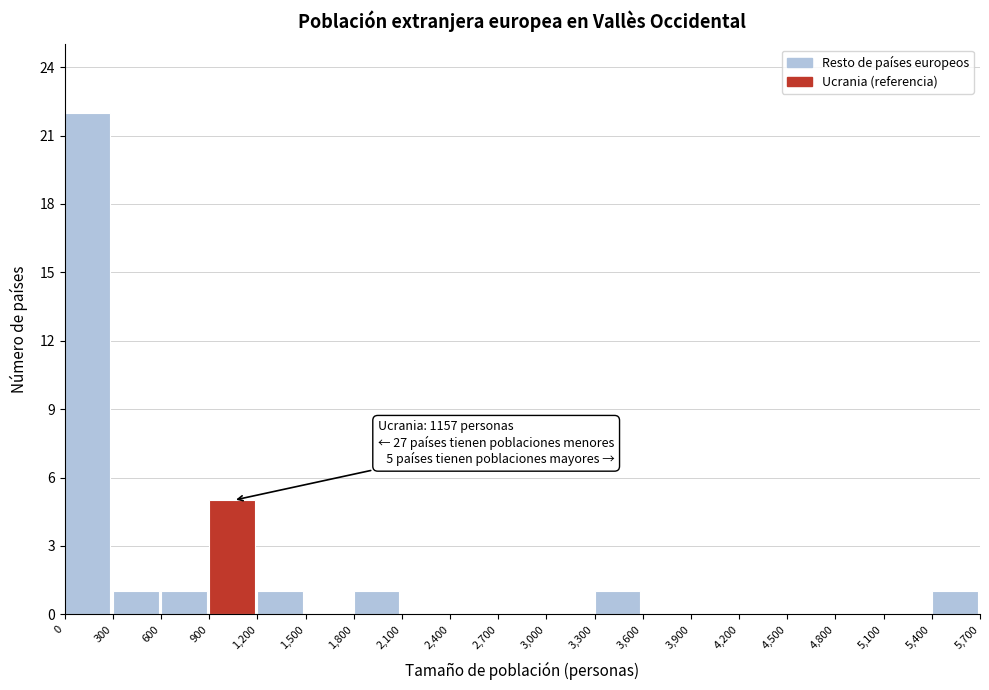

Over which range of the x-axis is the bar tallest?

0 to 300